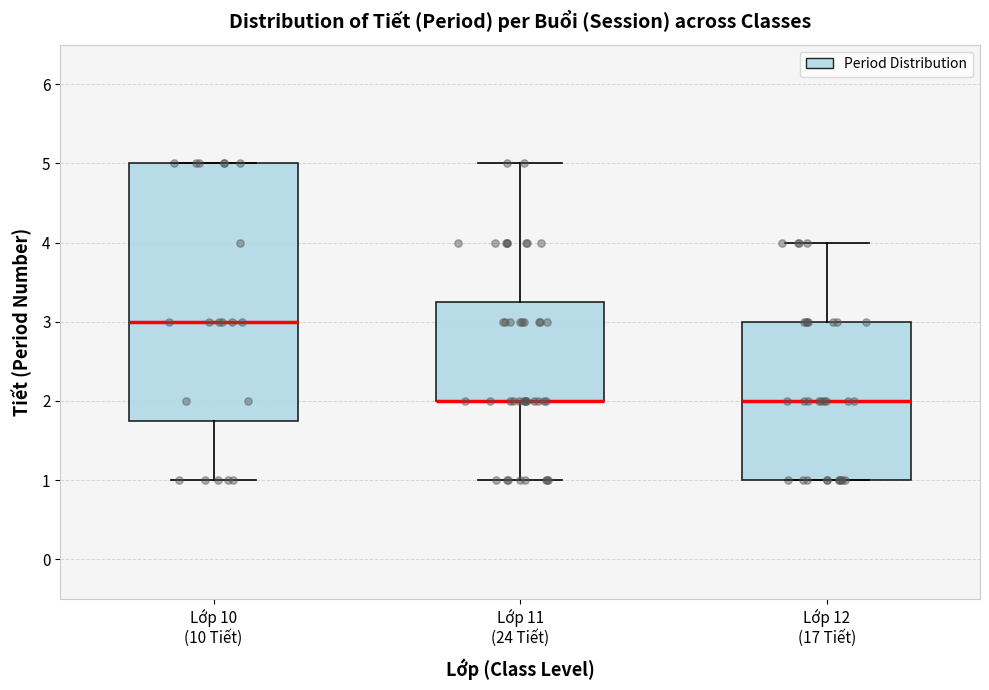

Reading left to right, read every box against the y-axis: the position of its median line, the range the box covers, and the ends of its whiskers. The values are not printed on the chart, so give them approximately, as read against the axis.

Lớp 10 (10 Tiết): median 3.0, box 1.8 to 5.0, whiskers 1.0 to 5.0
Lớp 11 (24 Tiết): median 2.0 (drawn on the box's lower edge), box 2.0 to 3.3, whiskers 1.0 to 5.0
Lớp 12 (17 Tiết): median 2.0, box 1.0 to 3.0, whiskers 1.0 to 4.0